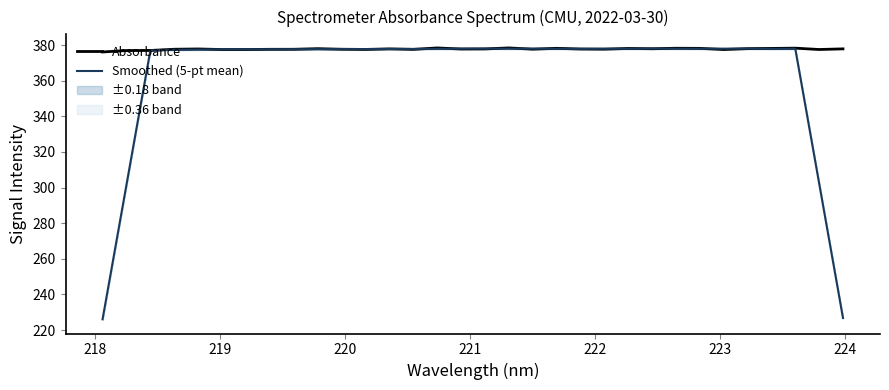

What is the maximum value for Smoothed (5-pt mean)?

378.1